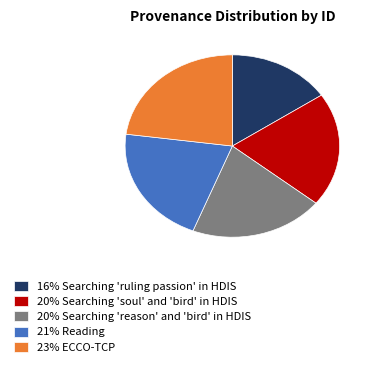

Which slice is the largest?

ECCO-TCP